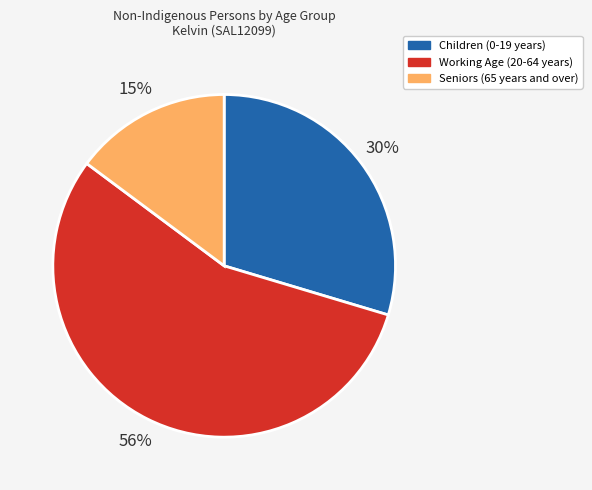

To the nearest percent, what is the difference between the largest and smallest slice percentages?

41%